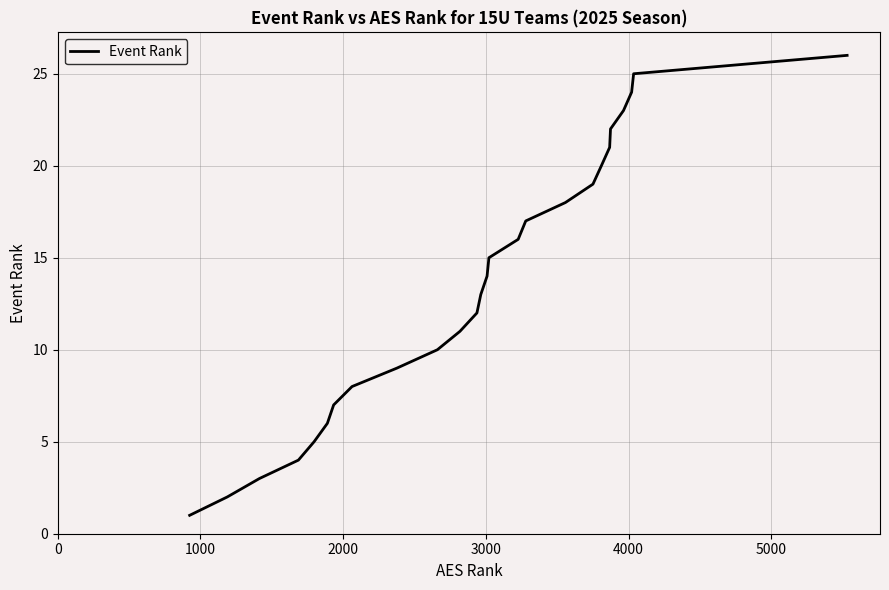

What is the difference between the maximum and minimum values?

25